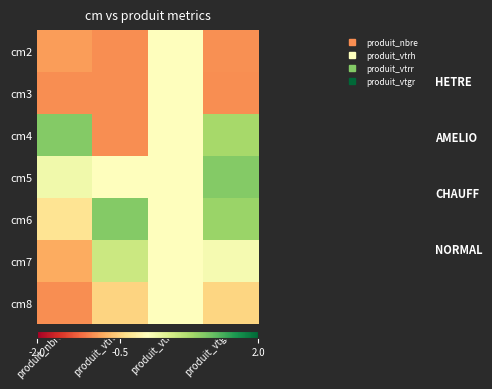

Reading right to left, transcribe all the data shown in this chart.

cm2: produit_vtgr=-1.0	produit_vtrr=0.0	produit_vtrh=-1.0	produit_nbre=-0.9
cm3: produit_vtgr=-1.0	produit_vtrr=0.0	produit_vtrh=-1.0	produit_nbre=-1.0
cm4: produit_vtgr=0.8	produit_vtrr=0.0	produit_vtrh=-1.0	produit_nbre=1.0
cm5: produit_vtgr=1.0	produit_vtrr=0.0	produit_vtrh=0.0	produit_nbre=0.1
cm6: produit_vtgr=0.9	produit_vtrr=0.0	produit_vtrh=1.0	produit_nbre=-0.3
cm7: produit_vtgr=0.1	produit_vtrr=0.0	produit_vtrh=0.5	produit_nbre=-0.8
cm8: produit_vtgr=-0.5	produit_vtrr=0.0	produit_vtrh=-0.5	produit_nbre=-1.0